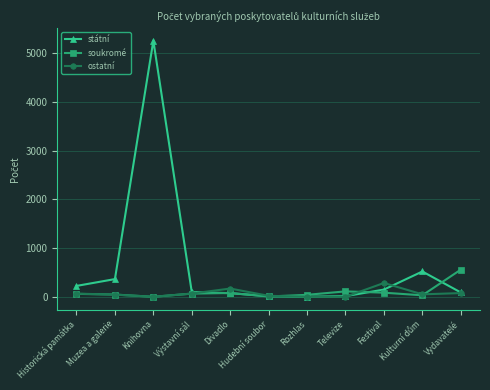

What is the maximum value shown in the chart?

5256